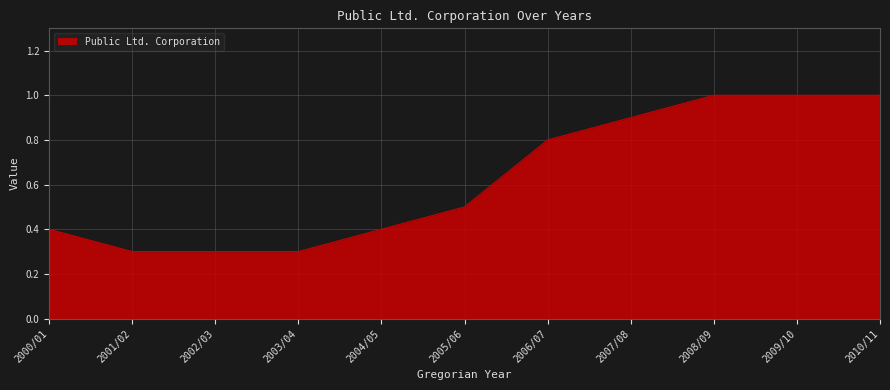

What position from the right is 2001/02?

10